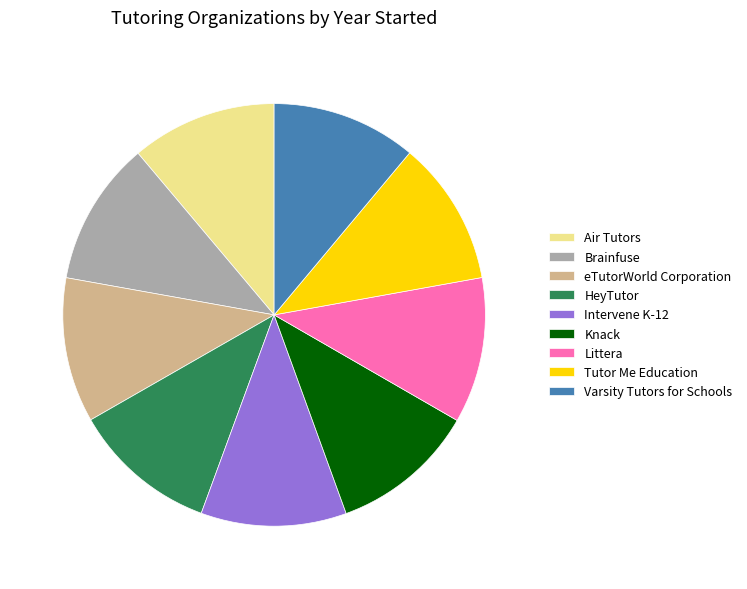

The Brainfuse slice represents 26% of the pie. True or false?

False